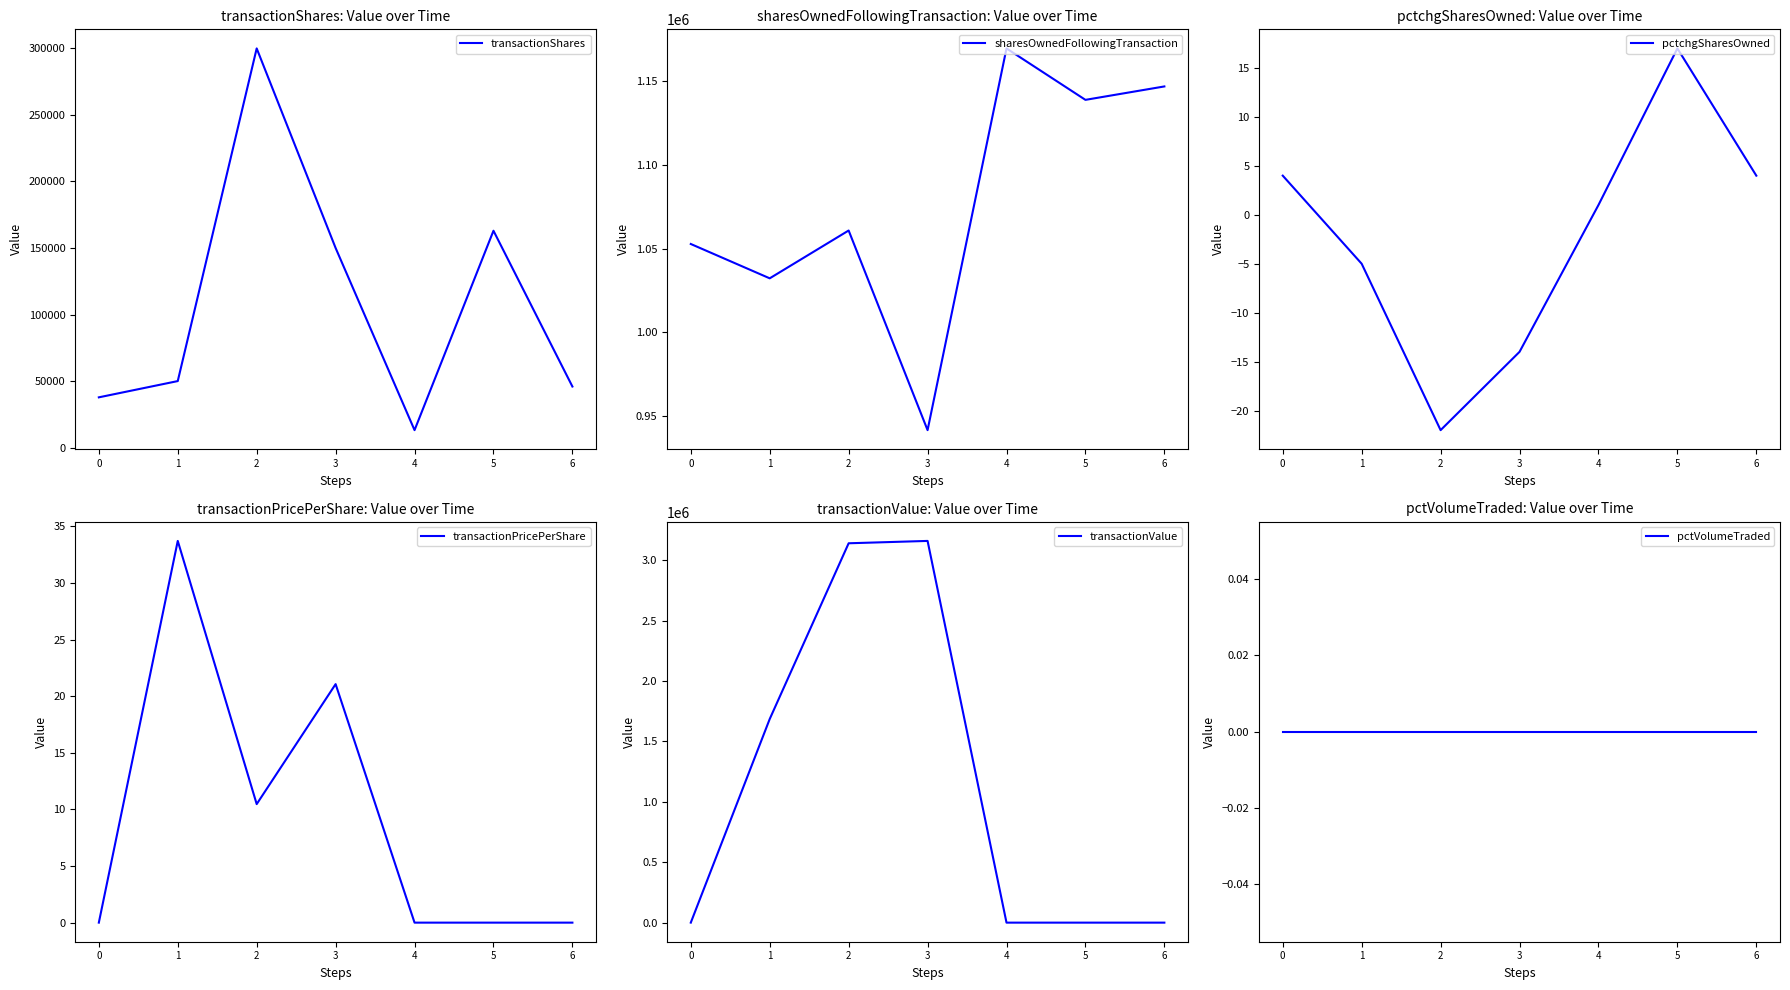

True or false: pctchgSharesOwned and pctVolumeTraded intersect in this chart.

True